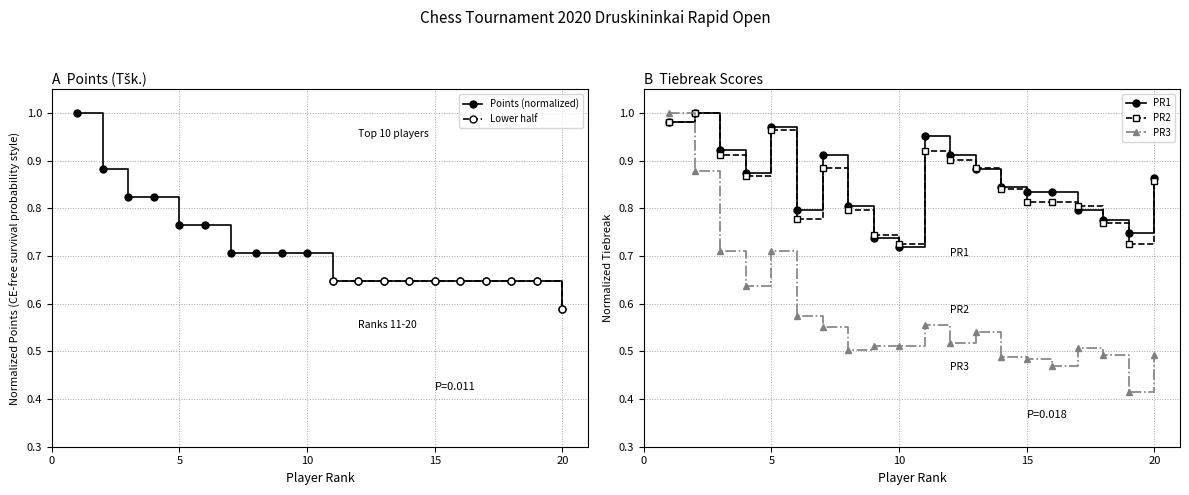

Reading left to right, list all the values displayed in this chart.

PR3: 1.0	0.9	0.7	0.6	0.7	0.6	0.6	0.5	0.5	0.5	0.6	0.5	0.5	0.5	0.5	0.5	0.5	0.5	0.4	0.5
PR2: 1.0	1.0	0.9	0.9	1.0	0.8	0.9	0.8	0.7	0.7	0.9	0.9	0.9	0.8	0.8	0.8	0.8	0.8	0.7	0.9
PR1: 1.0	1.0	0.9	0.9	1.0	0.8	0.9	0.8	0.7	0.7	1.0	0.9	0.9	0.8	0.8	0.8	0.8	0.8	0.7	0.9
Tsk: 1.0	0.9	0.8	0.8	0.8	0.8	0.7	0.7	0.7	0.7	0.6	0.6	0.6	0.6	0.6	0.6	0.6	0.6	0.6	0.6